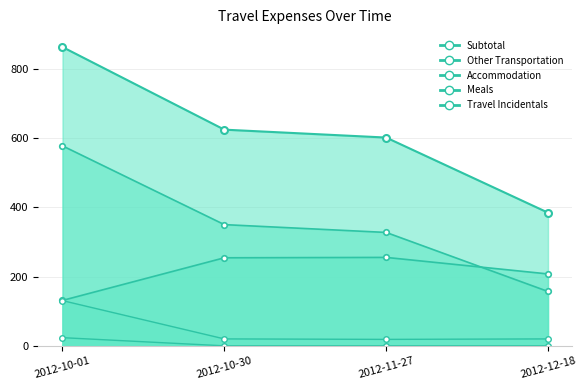

How many lines are shown in the chart?

5